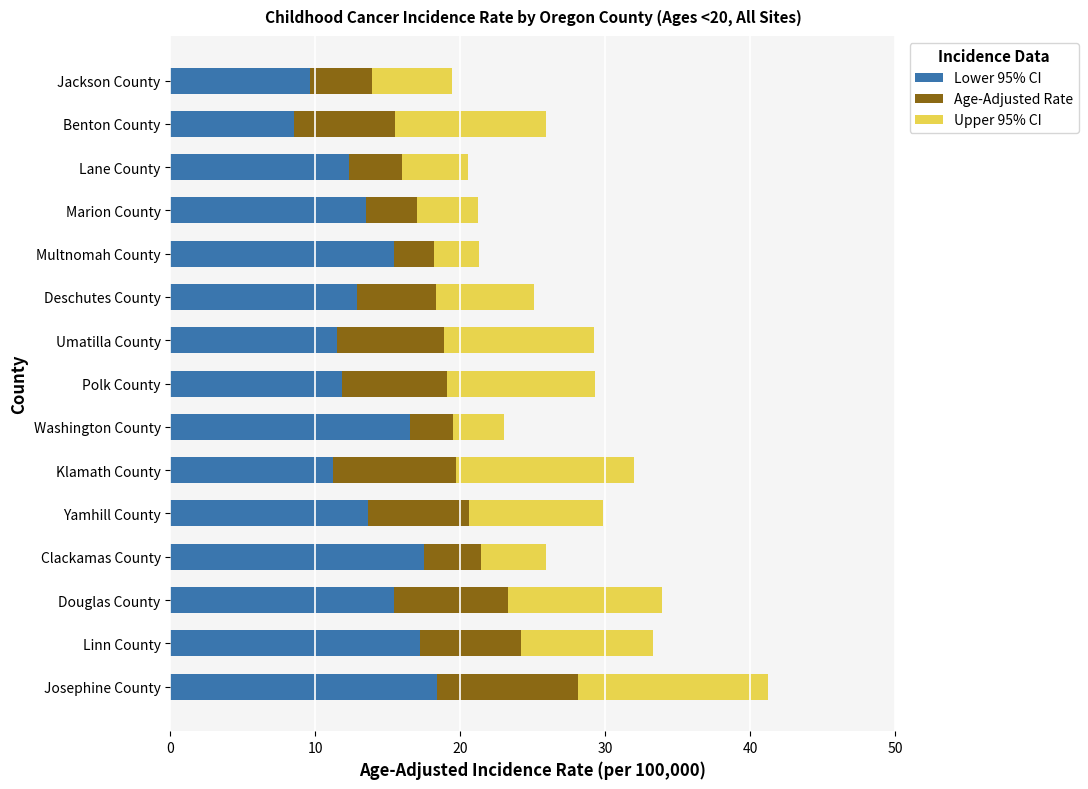

At which category is the sum across all series the highest?

Josephine County